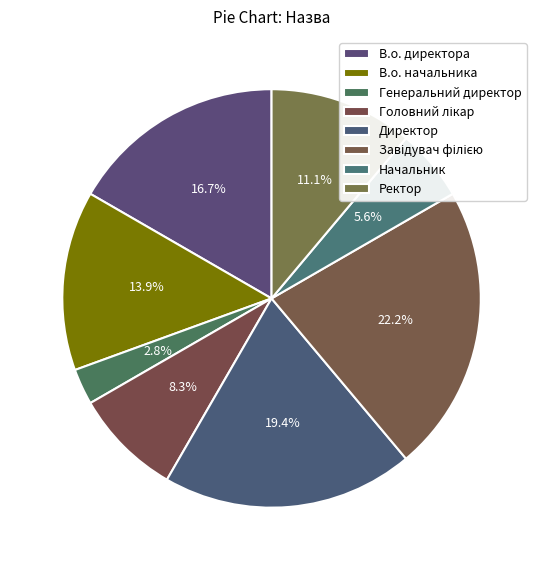

Which category has the biggest portion of the pie?

Завідувач філією